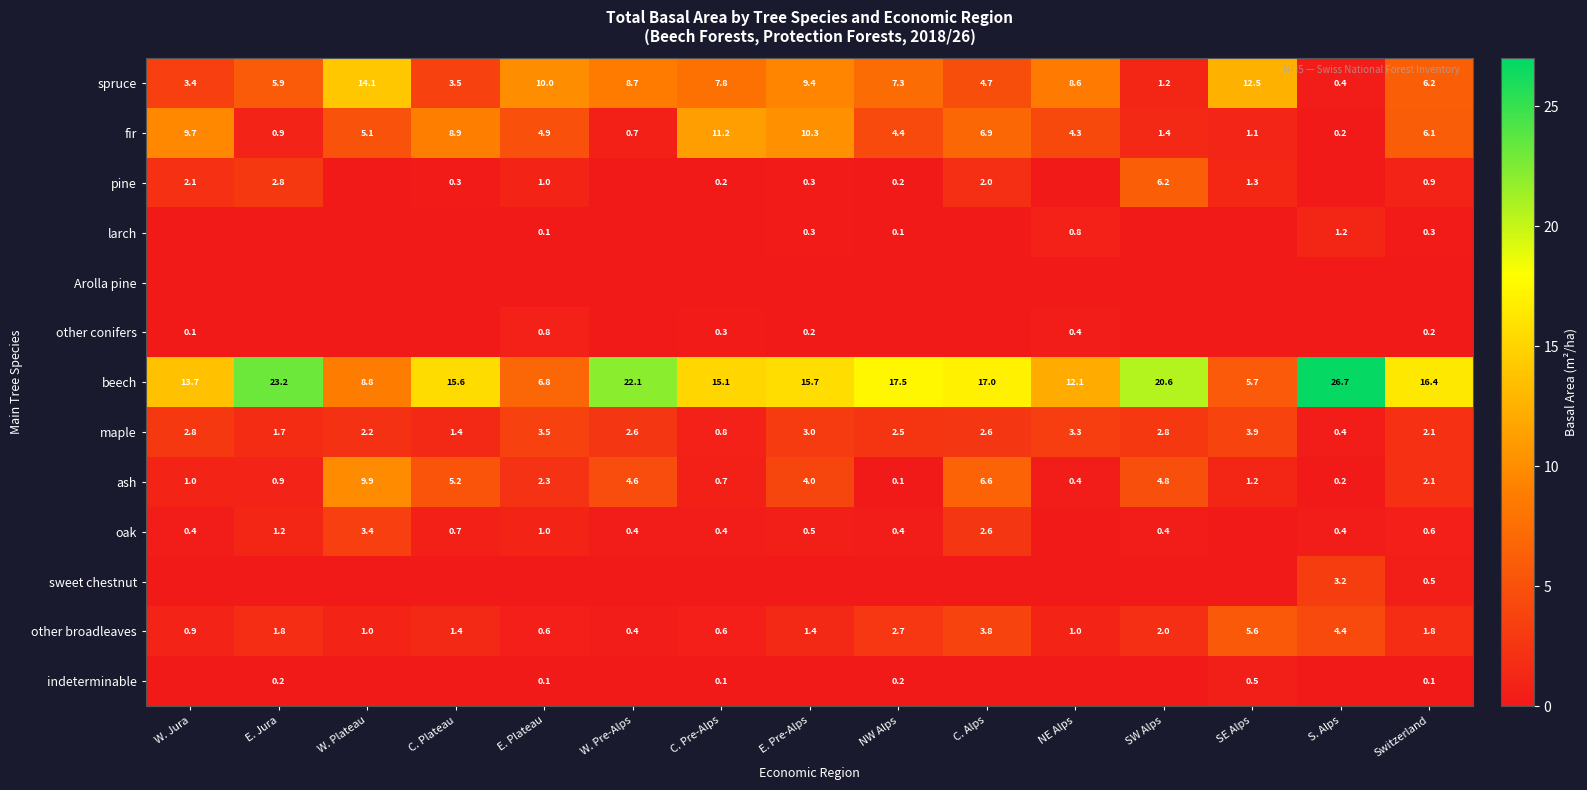

Is the value of pine at C. Plateau greater than the value of oak at S. Alps?

No